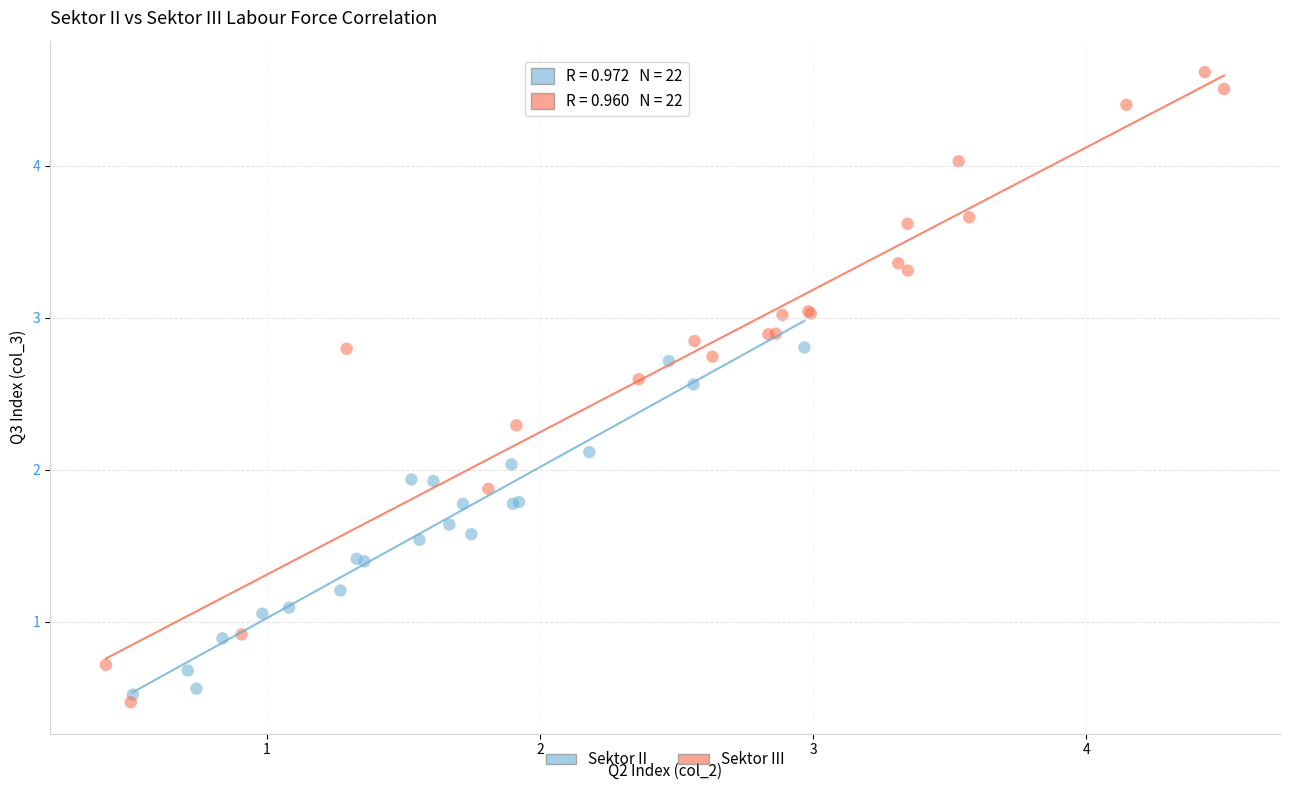

Which series has the largest Y range (max minus min)?

Sektor III